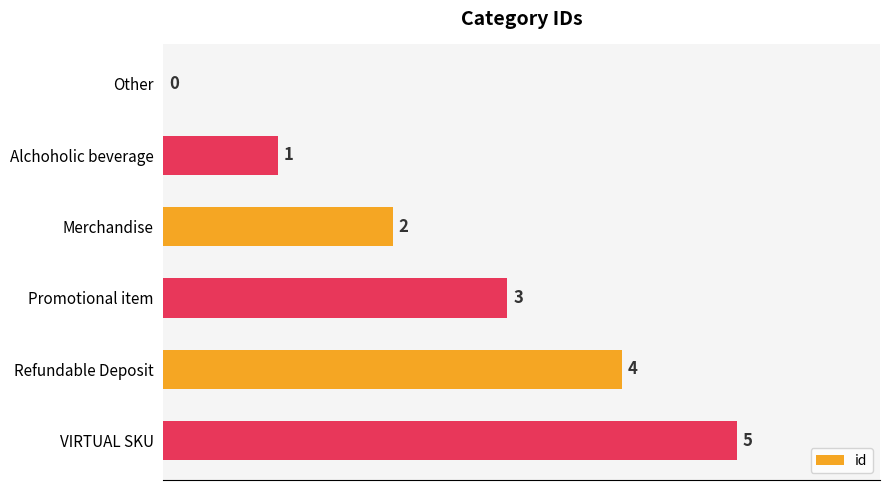

What is the maximum value shown in the chart?

5